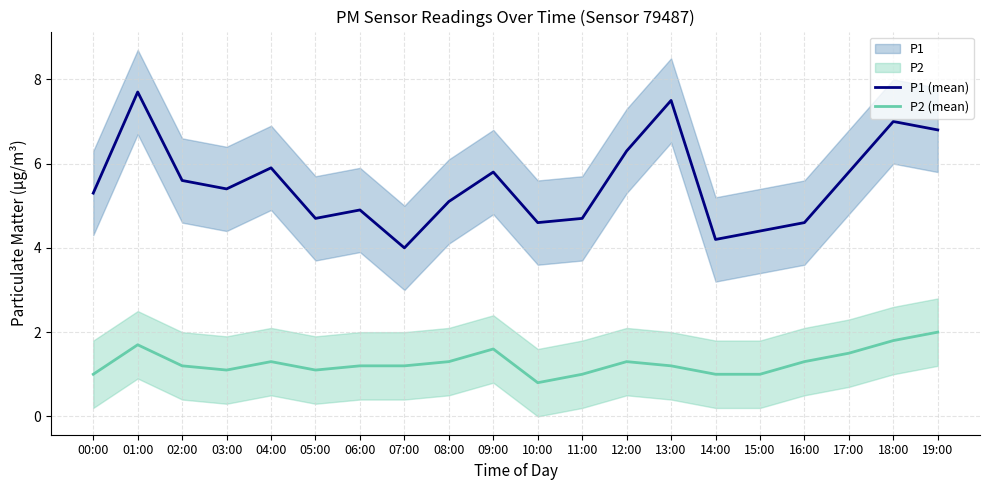

List the series in order of their overall mean, highest first.

P1 (mean), P2 (mean)